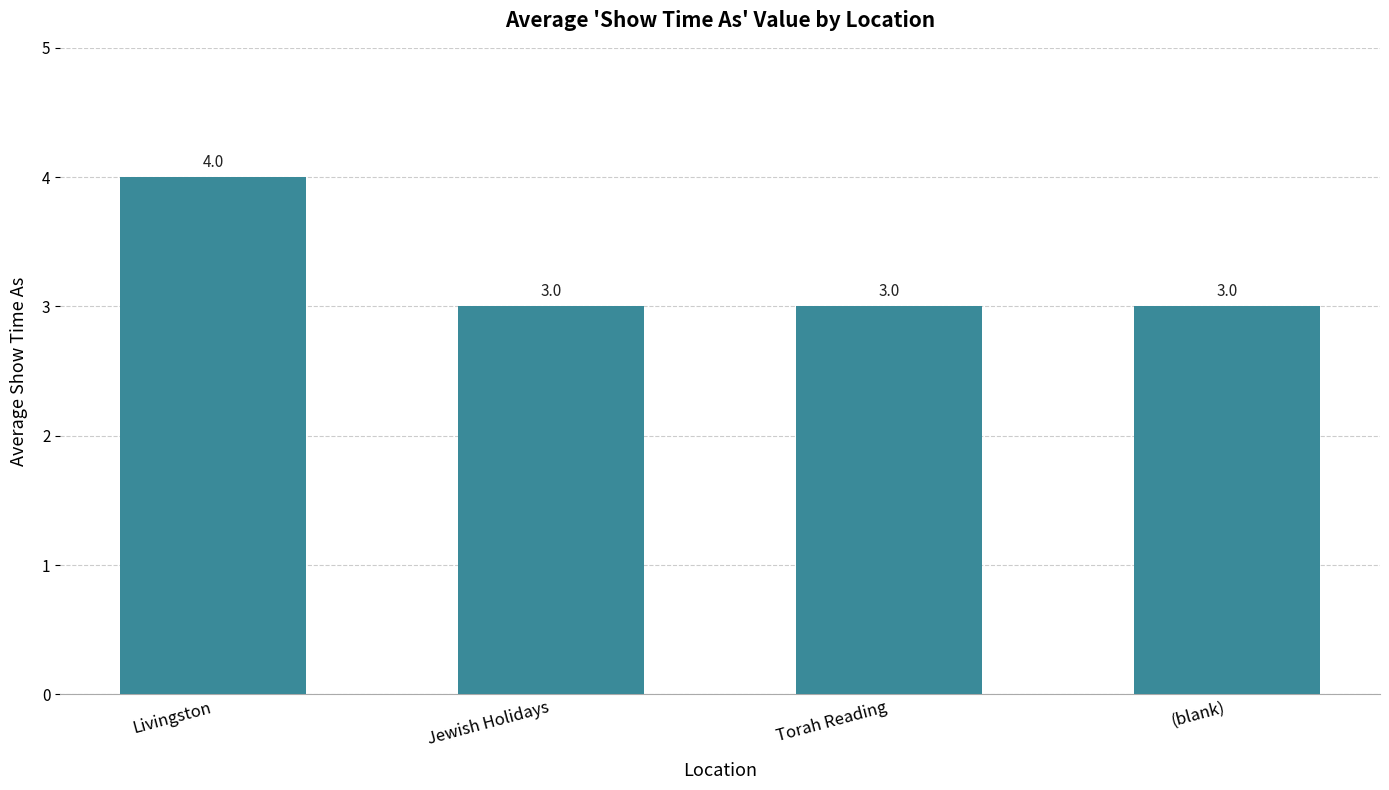

What is the difference between the maximum and minimum values?

1